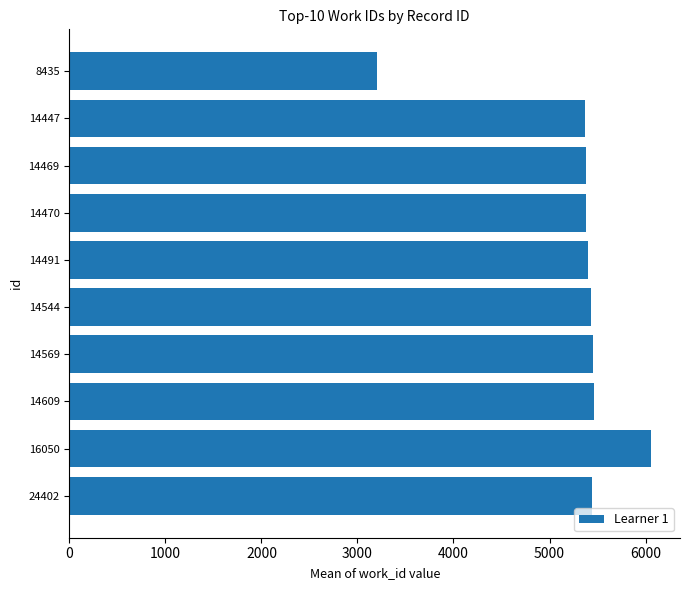

Count the number of data series in this chart.

1